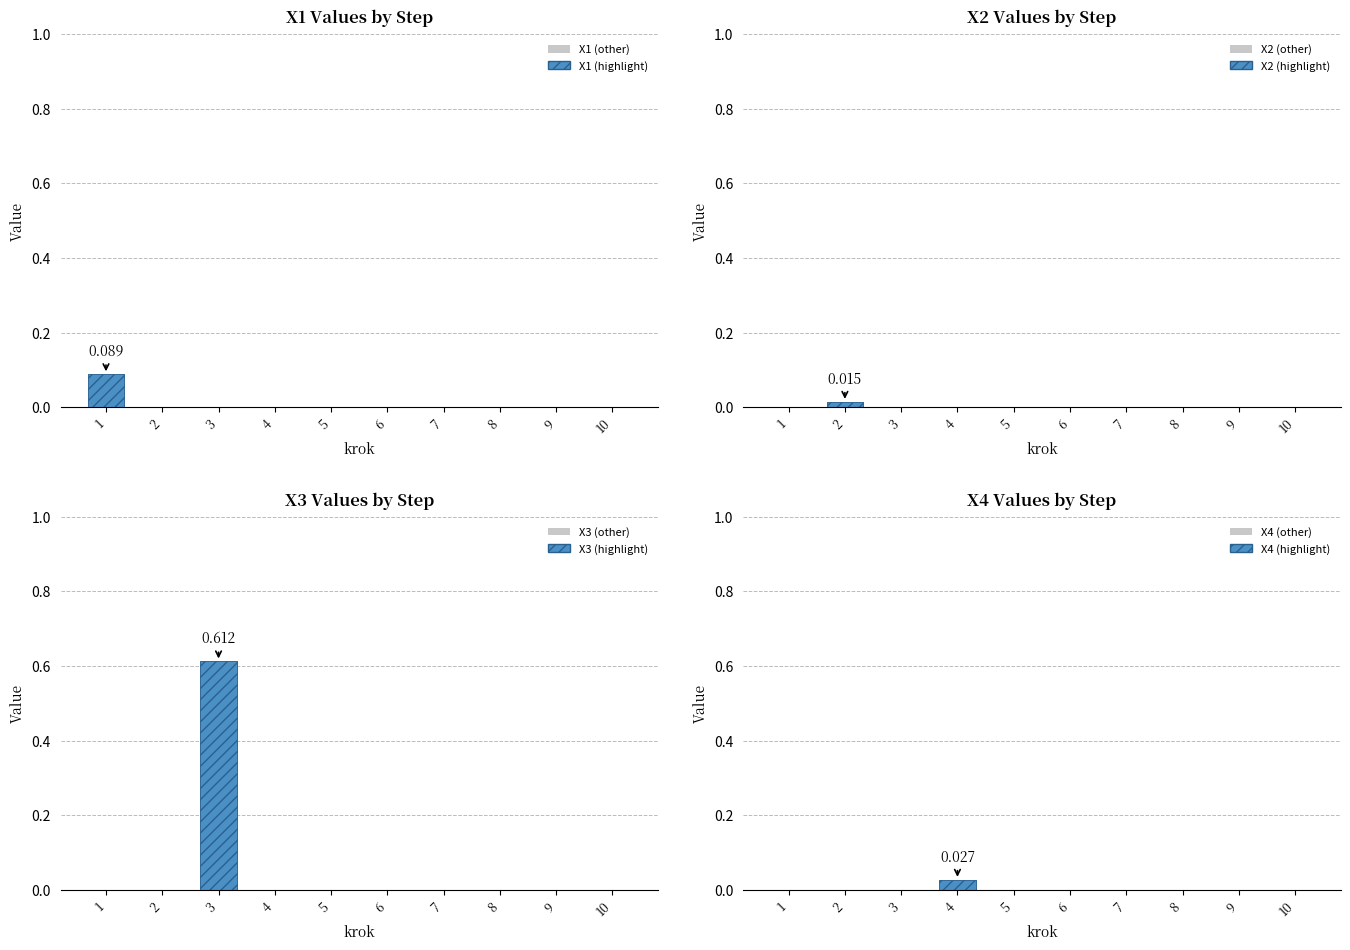

At which label does X3 reach its peak?

3